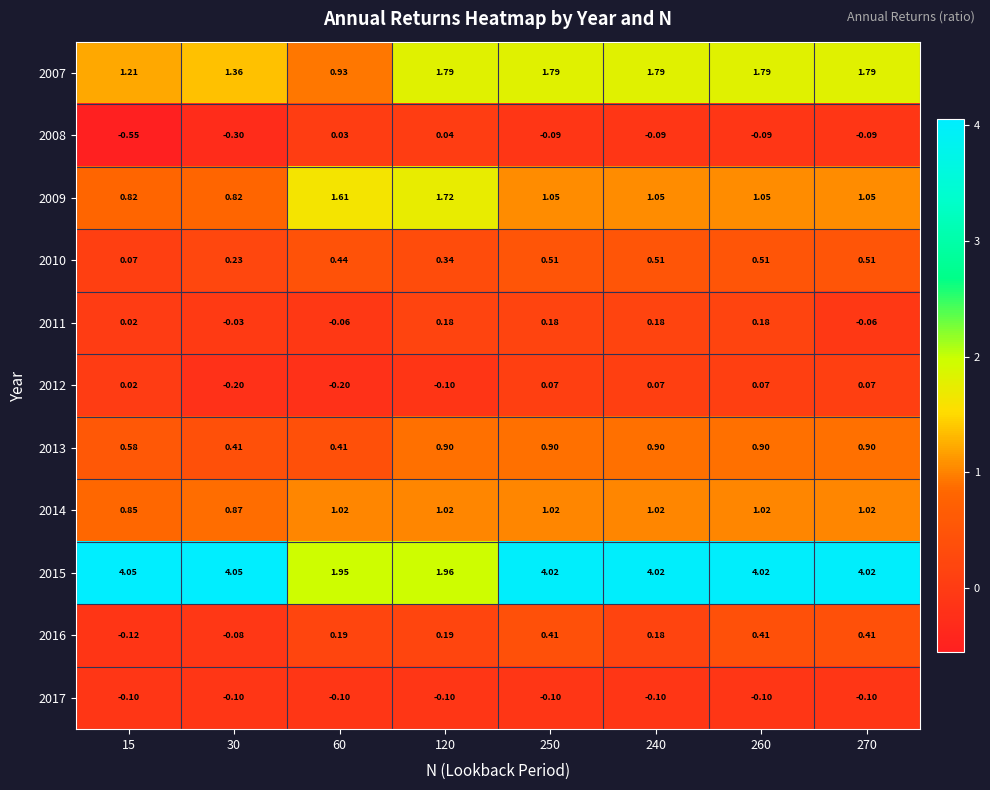

Count the number of categories in the chart.

8